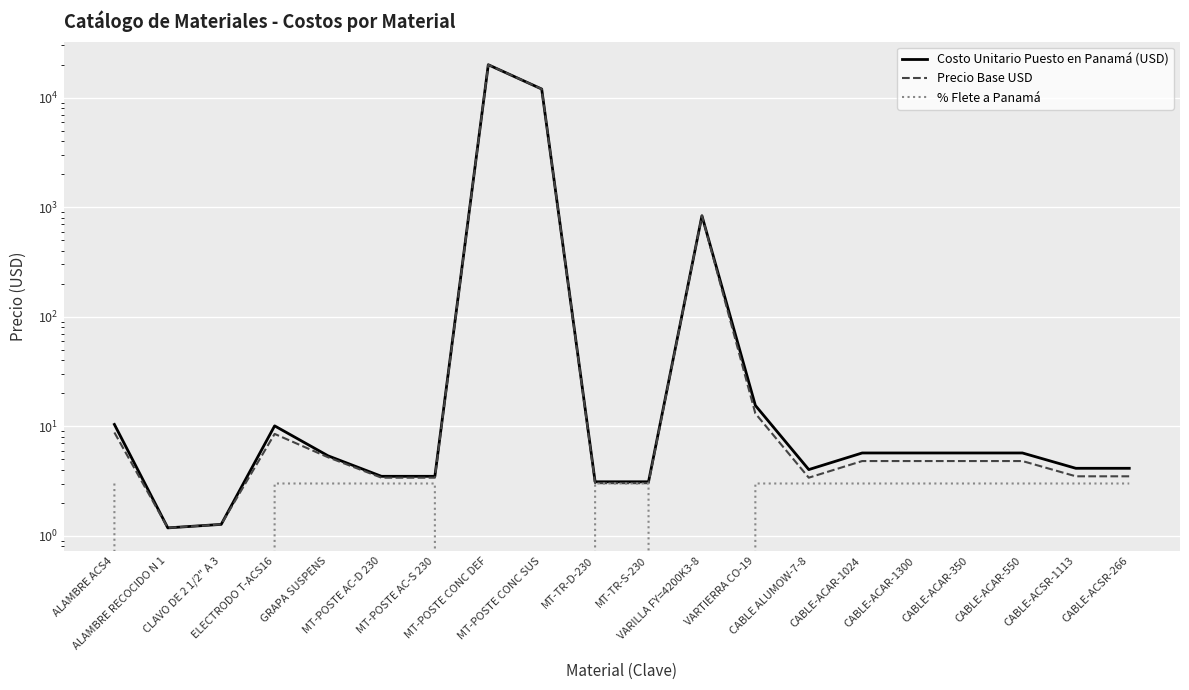

True or false: % Flete a Panamá and Costo Unitario Puesto en Panamá (USD) intersect in this chart.

False